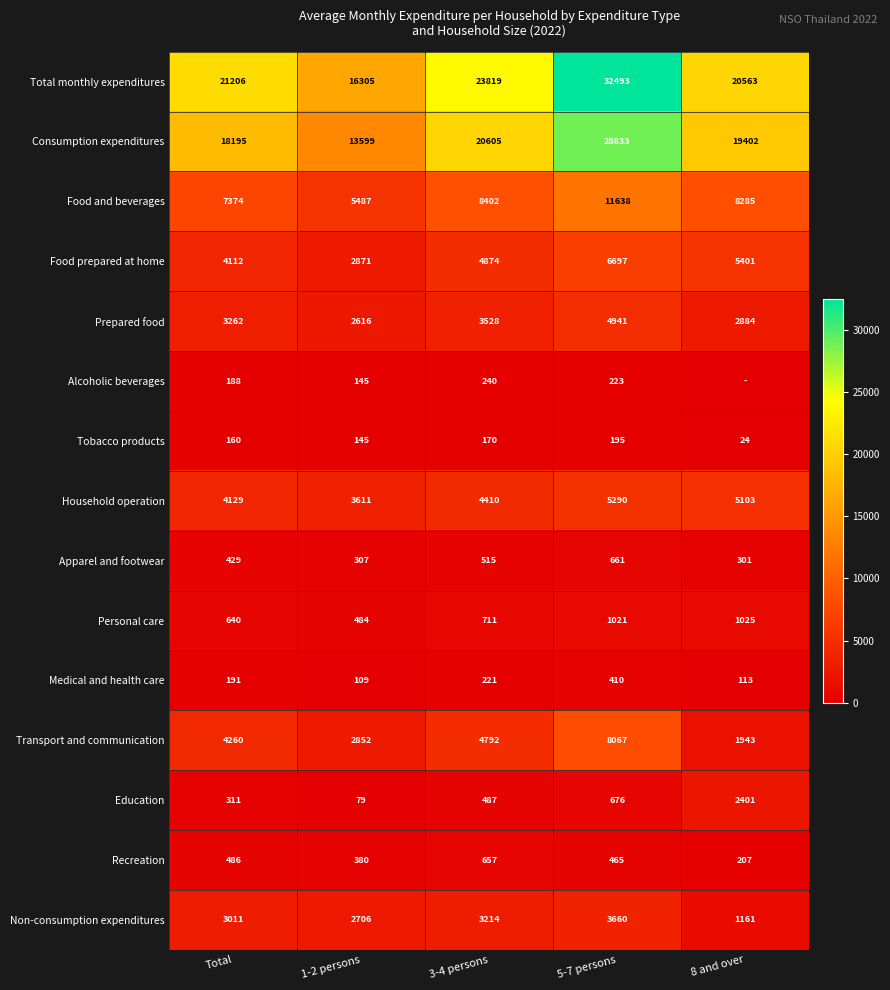

What is the approximate value of Medical and health care at 3-4 persons, to the nearest 10?

220